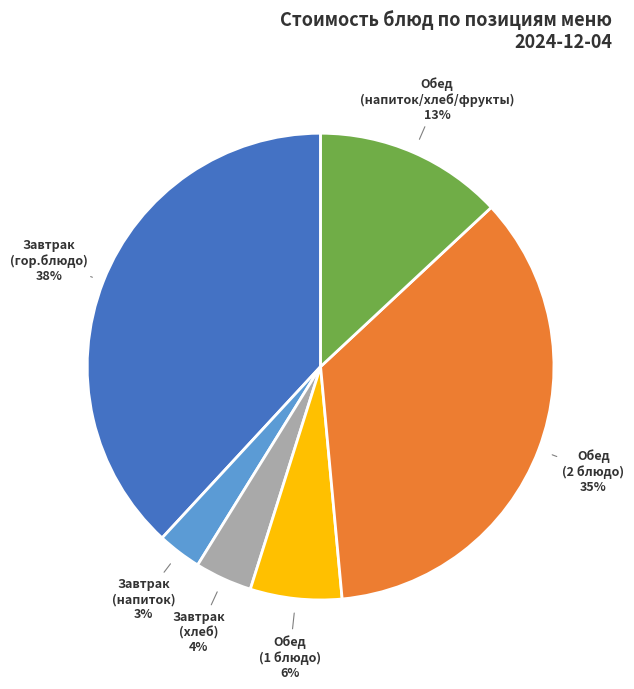

Is there a majority slice in this chart?

No